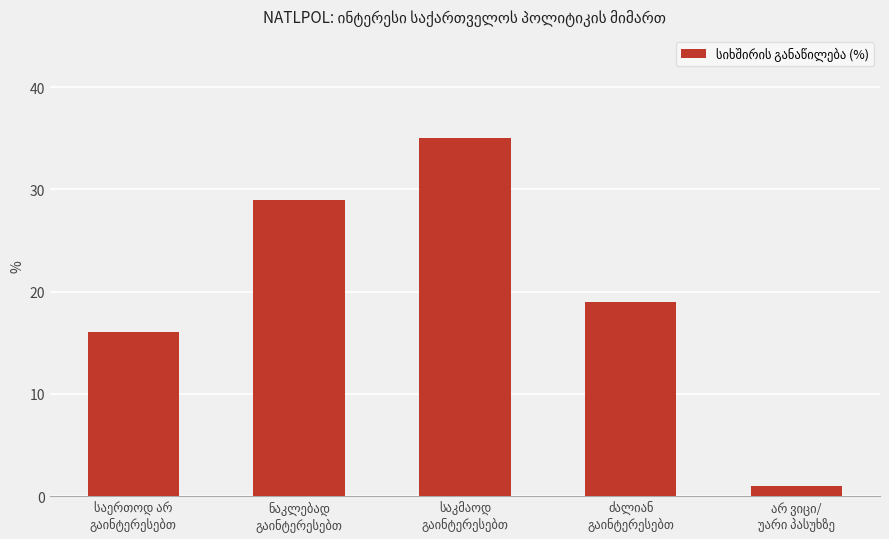

What is the value of the 5th bar from the left?

1